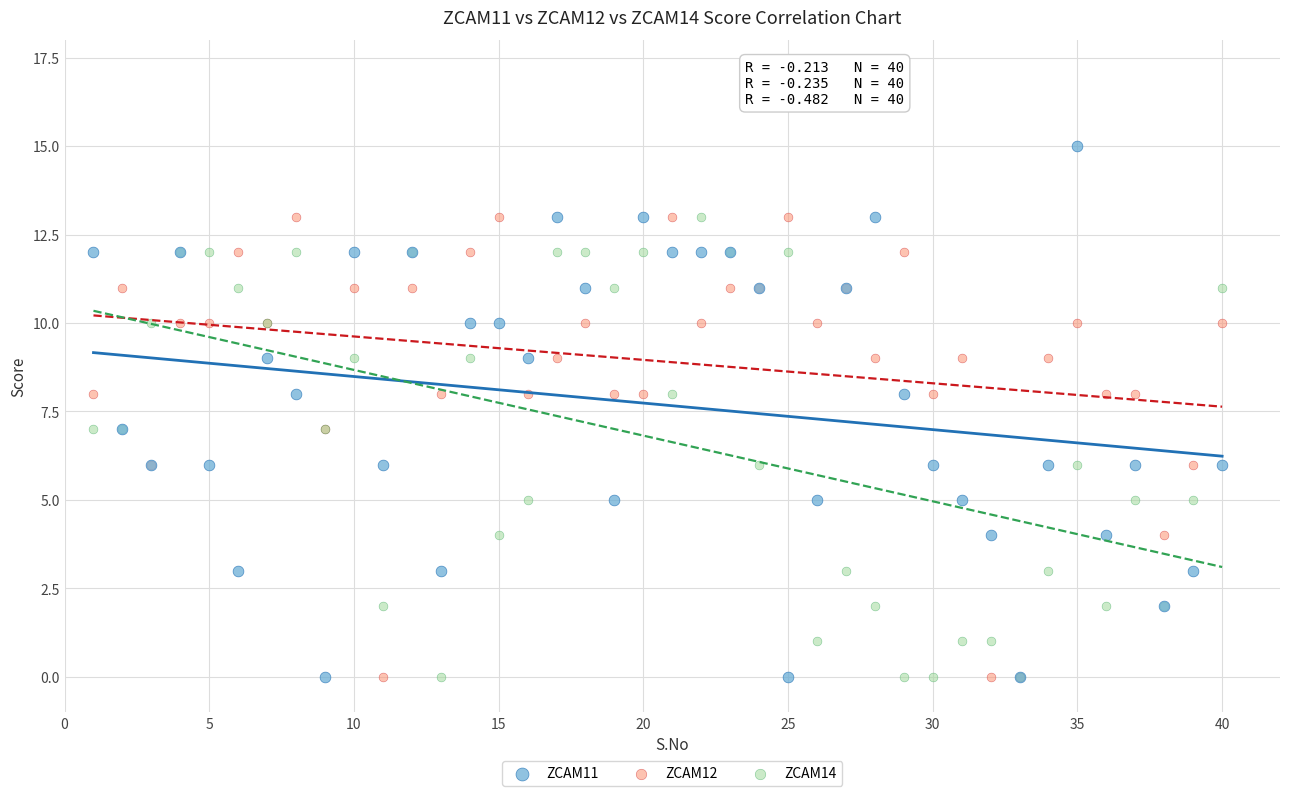

Which series has the largest Y range (max minus min)?

ZCAM11